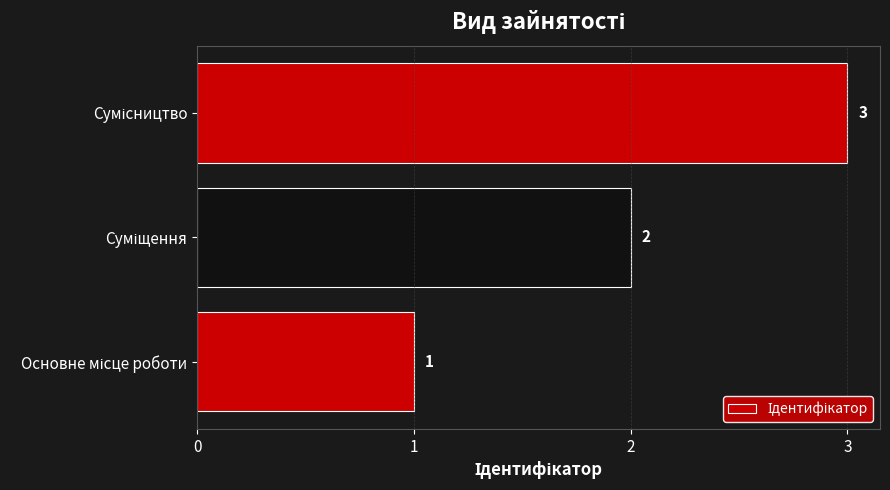

How many values are between 1 and 3?

3